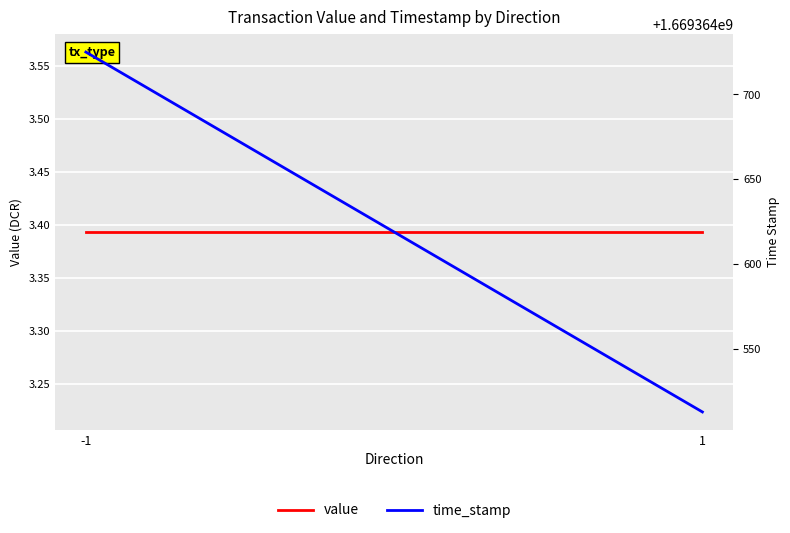

What is the average value of the time_stamp series?

1669364619.0